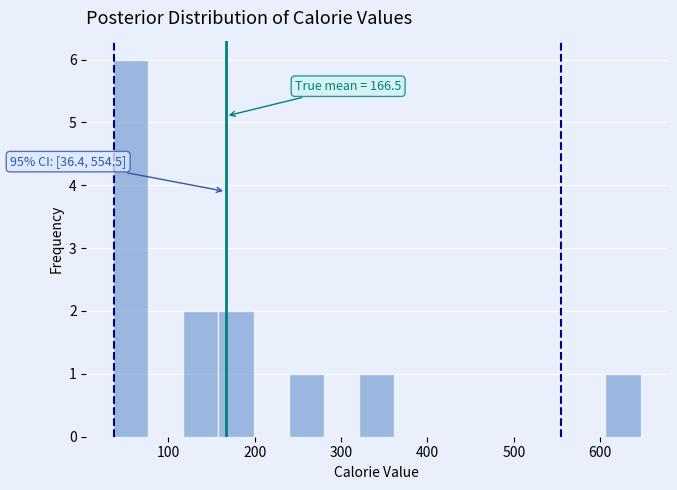

Over which range of the x-axis is the bar tallest?

40 to 80